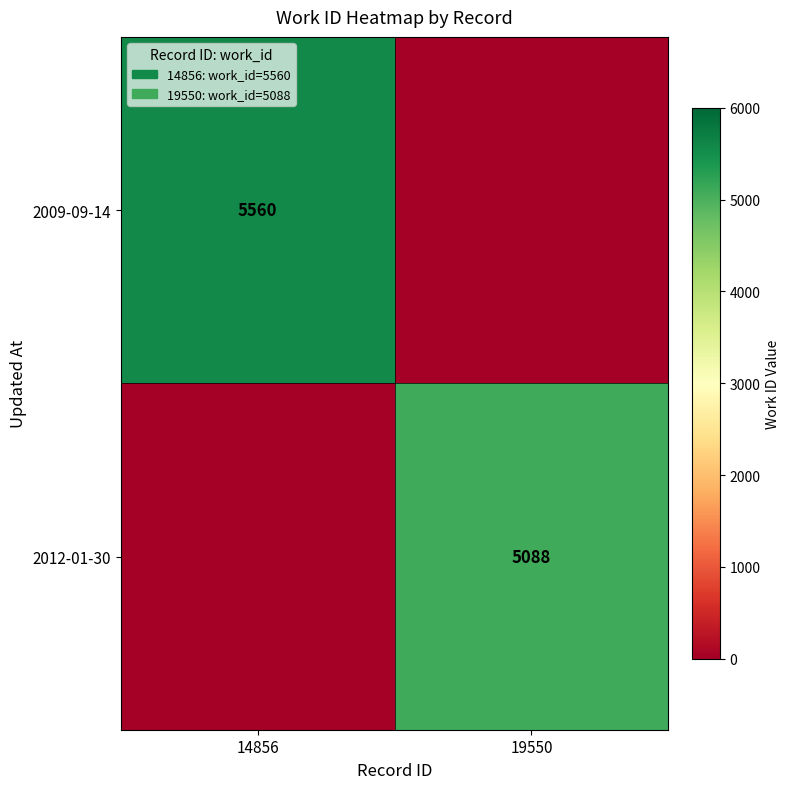

Between 14856 and 19550, which is larger?

14856